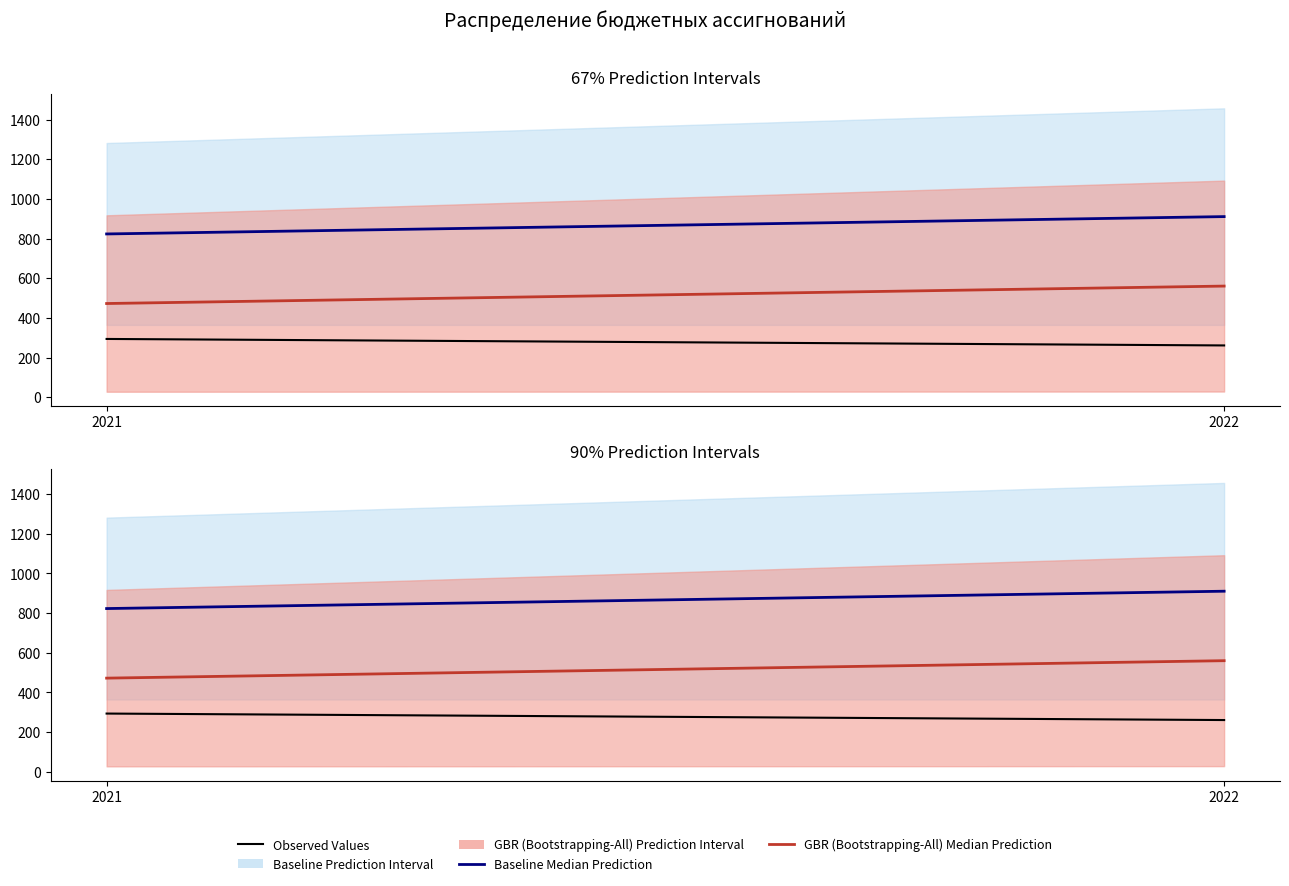

How many lines are shown in the chart?

3